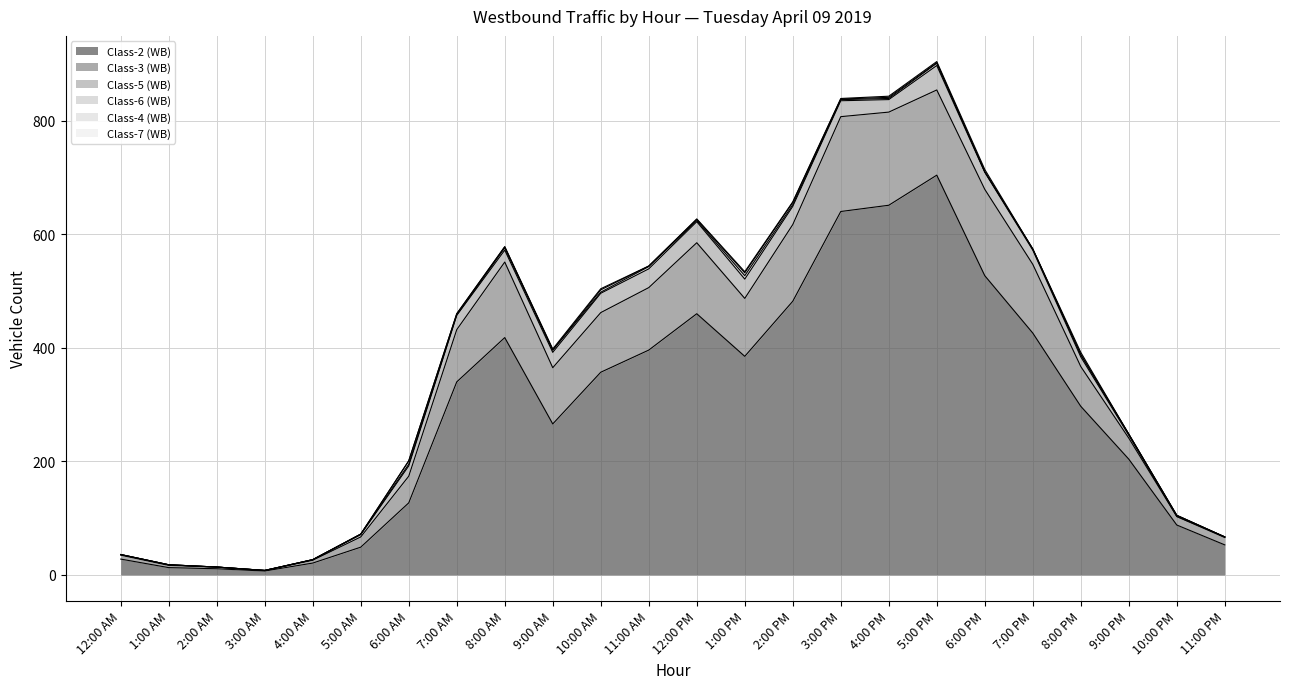

List the labels in order of Class-3 (WB) value, largest first.

3:00 PM, 4:00 PM, 6:00 PM, 5:00 PM, 2:00 PM, 8:00 AM, 12:00 PM, 7:00 PM, 11:00 AM, 10:00 AM, 1:00 PM, 9:00 AM, 7:00 AM, 8:00 PM, 6:00 AM, 9:00 PM, 5:00 AM, 10:00 PM, 11:00 PM, 12:00 AM, 4:00 AM, 1:00 AM, 2:00 AM, 3:00 AM